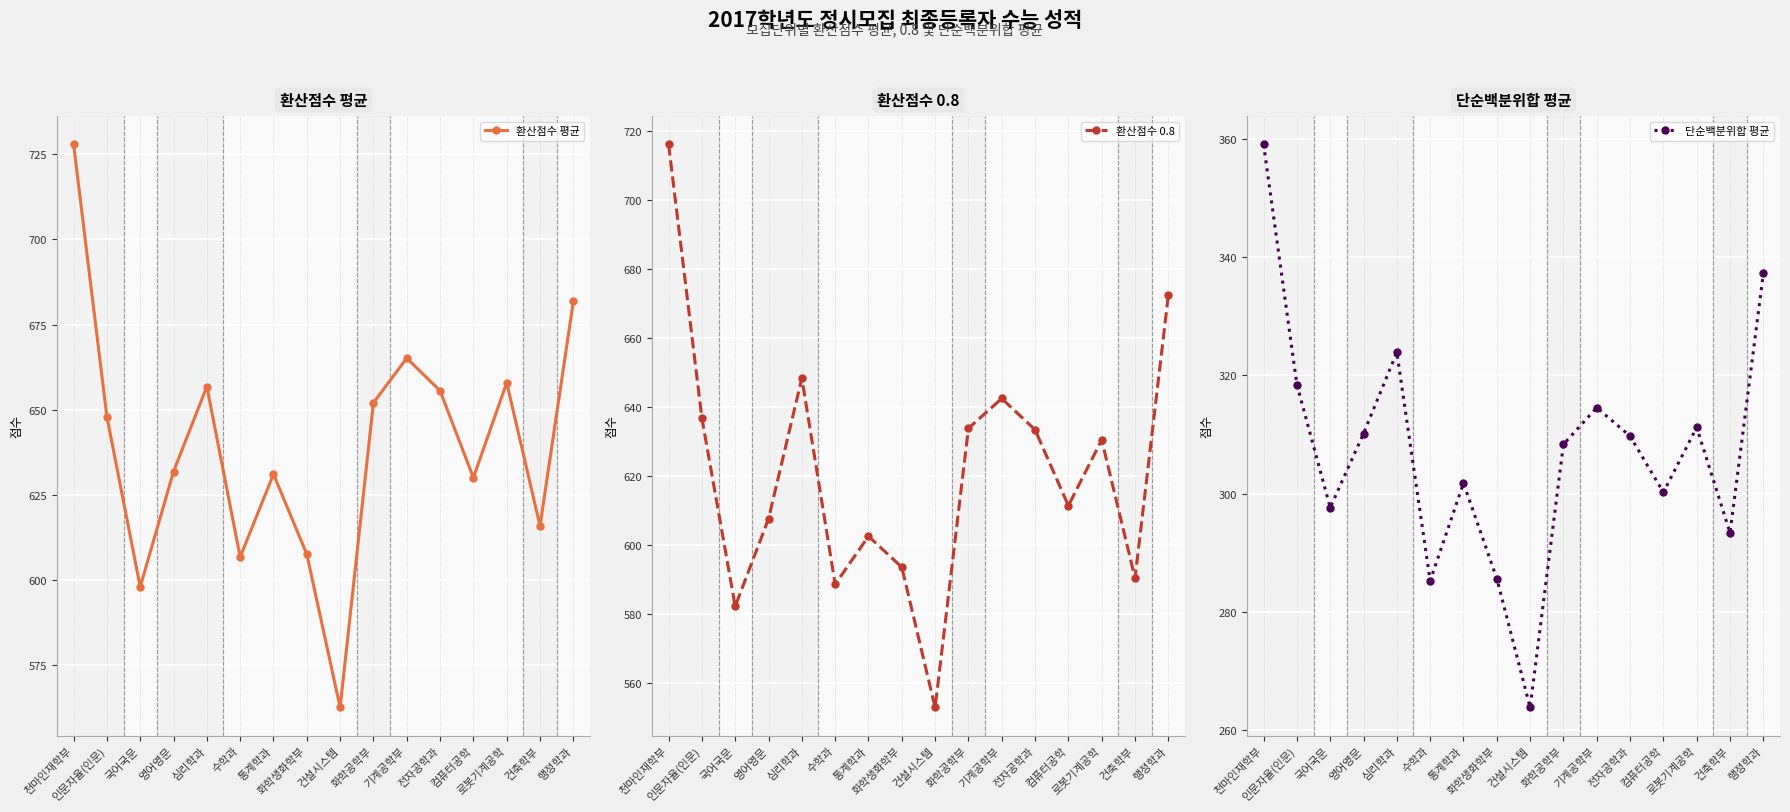

In 단순백분위합 평균, how many points are higher than both neighbors (excluding endpoints)?

4